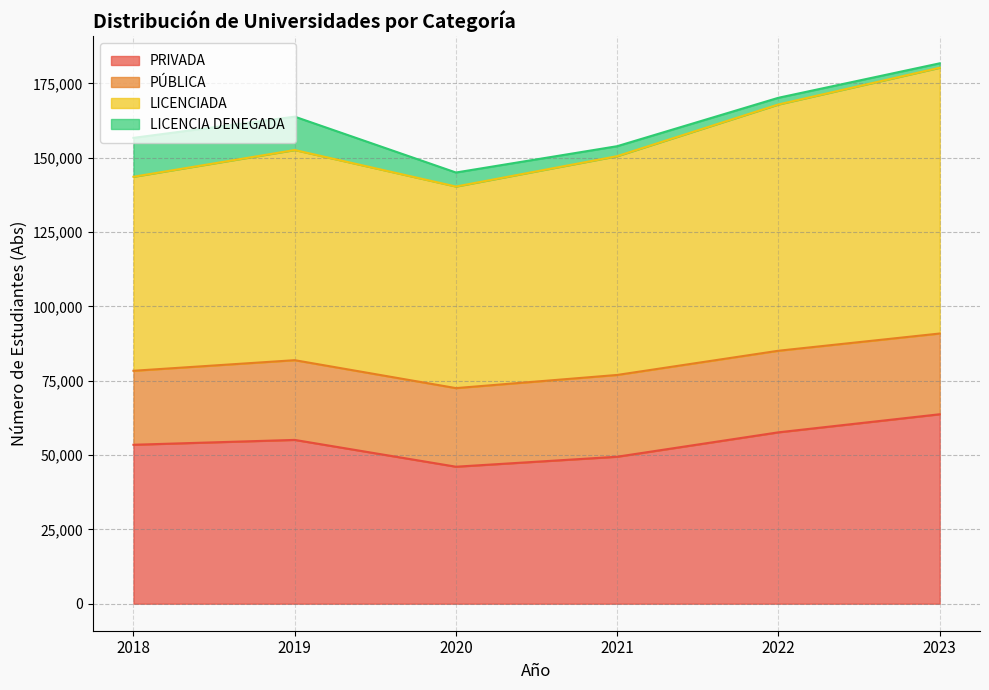

What is the difference between the LICENCIADA values at 2019 and 2018?

5424